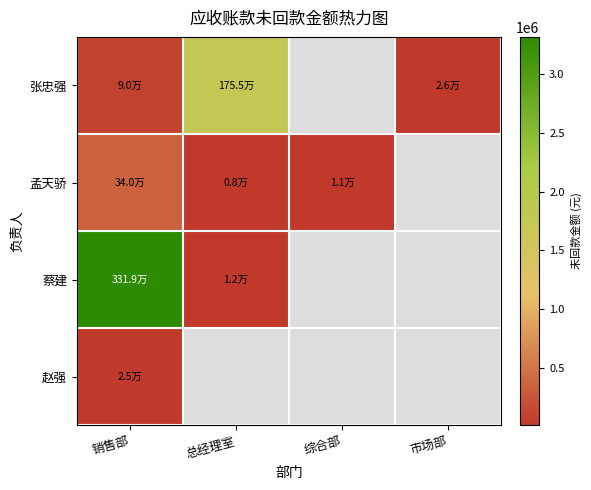

Is the value of 张忠强 at 市场部 greater than the value of 赵强 at 销售部?

Yes